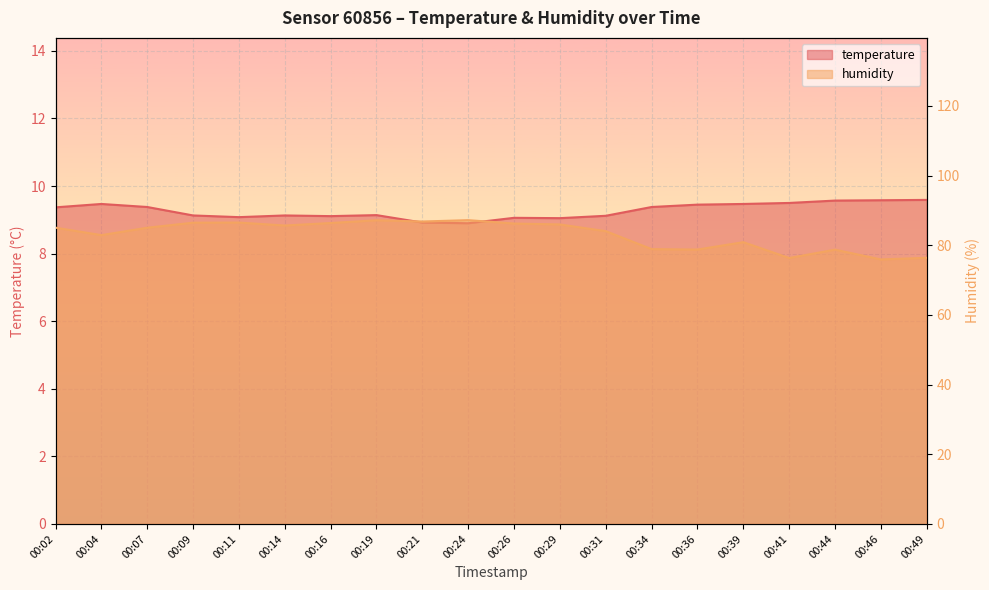

What is the value of the humidity point at the 1st from the left?

85.1